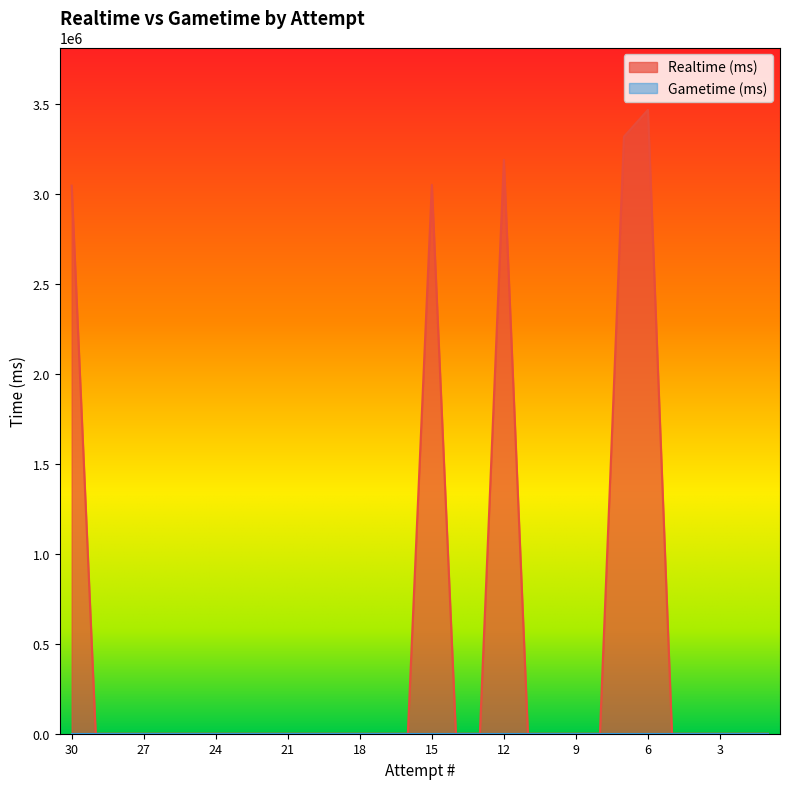

At which category does the data reach its first local peak?

15